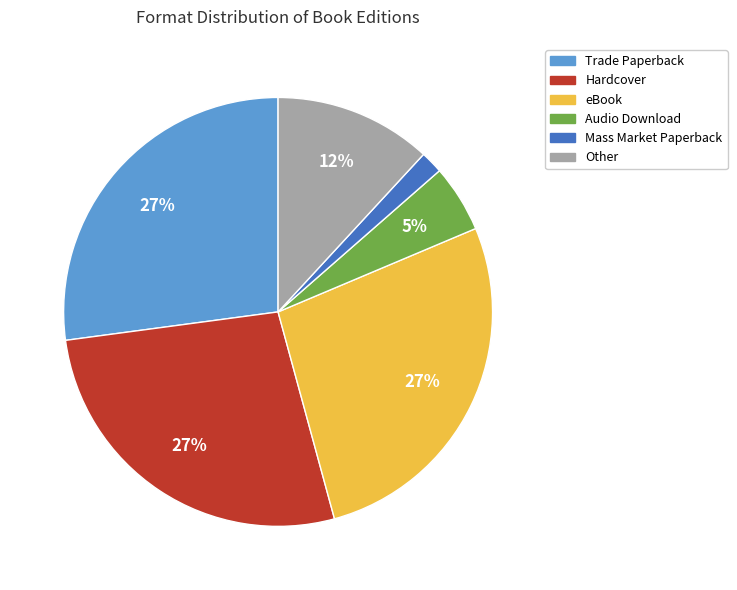

What is the smallest slice in the pie chart?

Mass Market Paperback